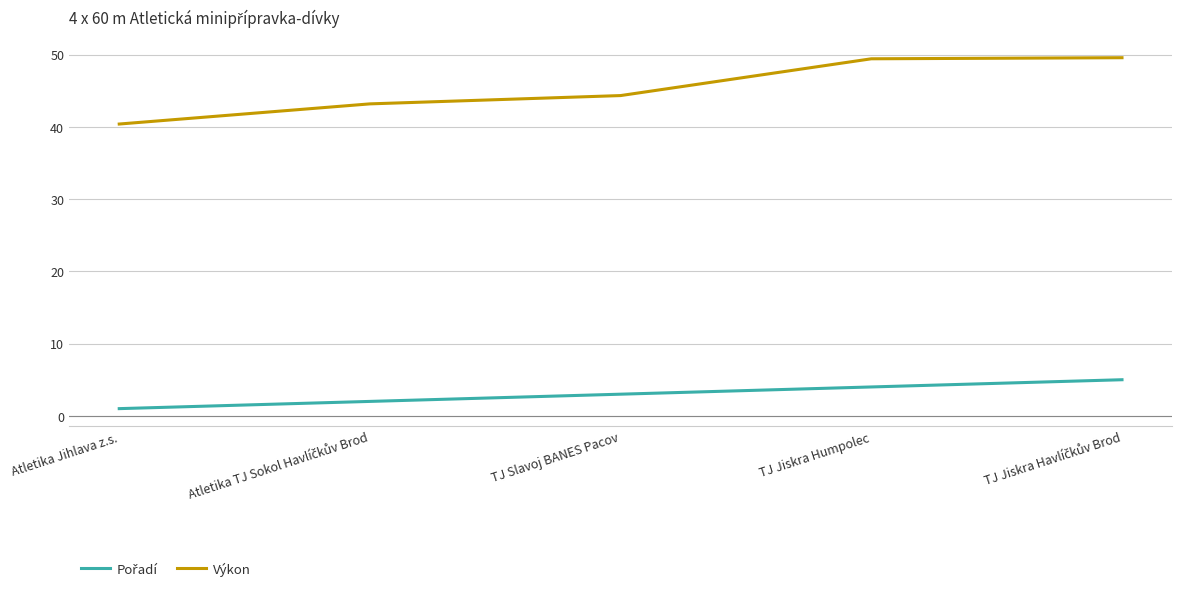

What is the spread (max minus min) of values at TJ Jiskra Humpolec?

45.4